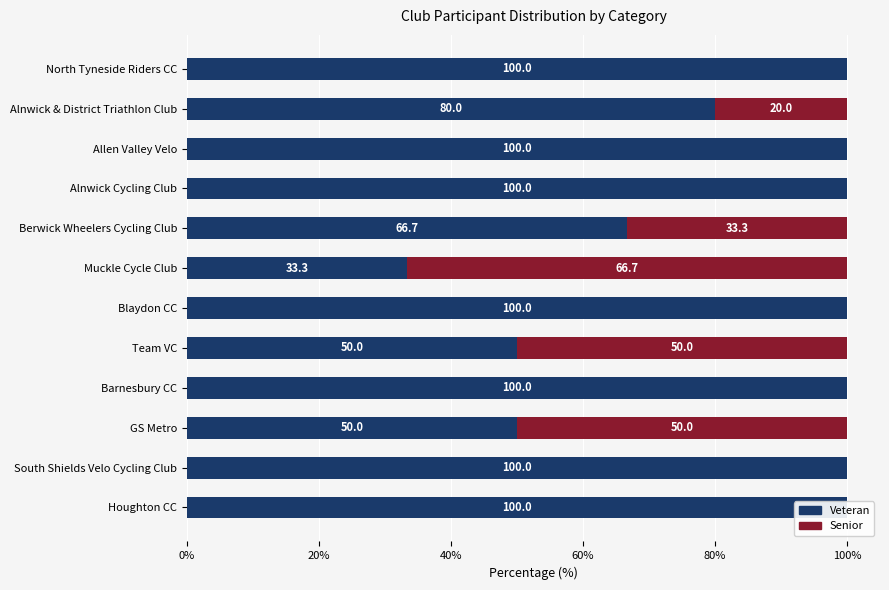

The Senior series shows 50.0 at GS Metro. True or false?

True